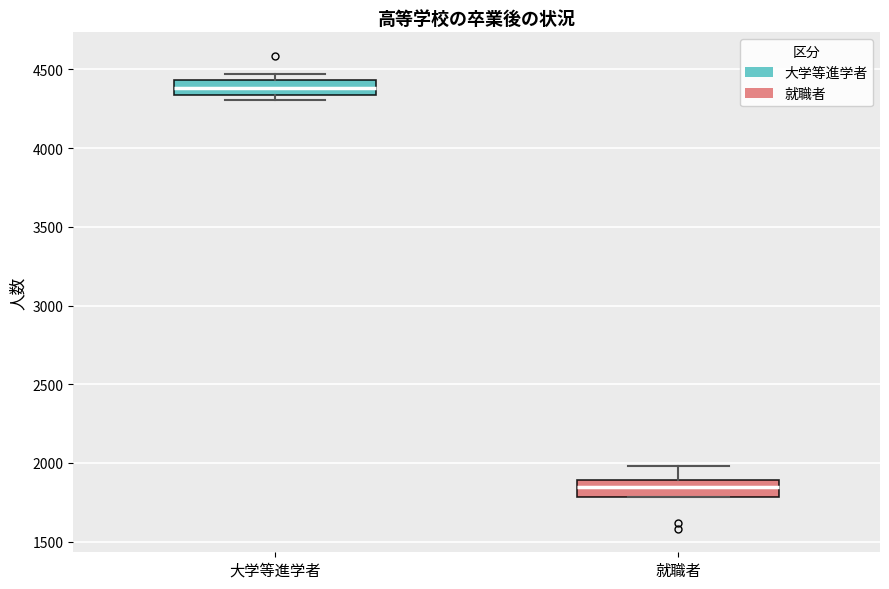

Which box's median line is the highest?

大学等進学者